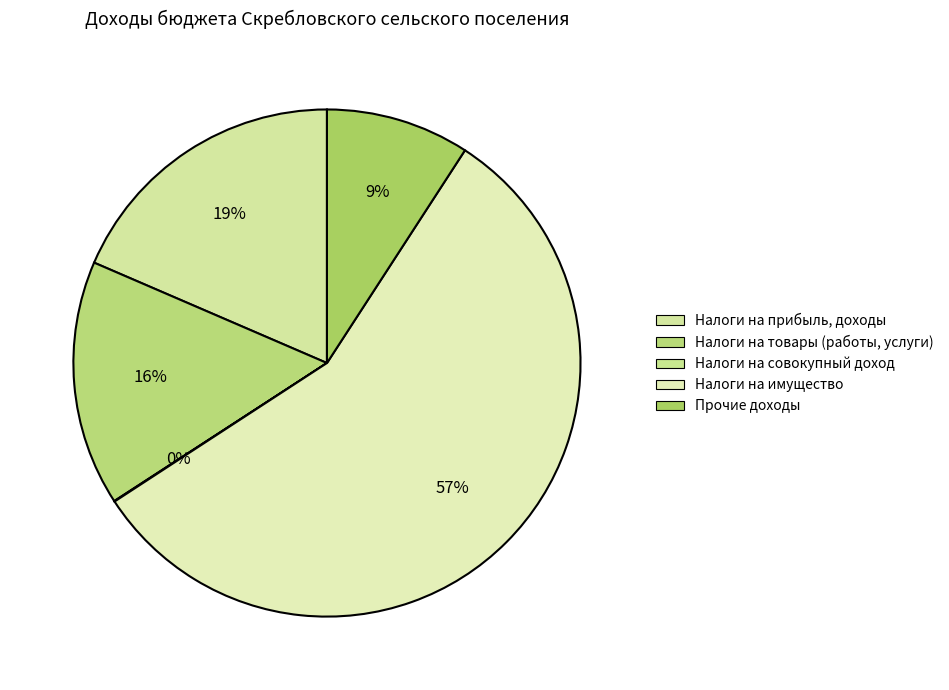

To the nearest percent, what is the difference between the Налоги на имущество and Налоги на совокупный доход slice percentages?

57%